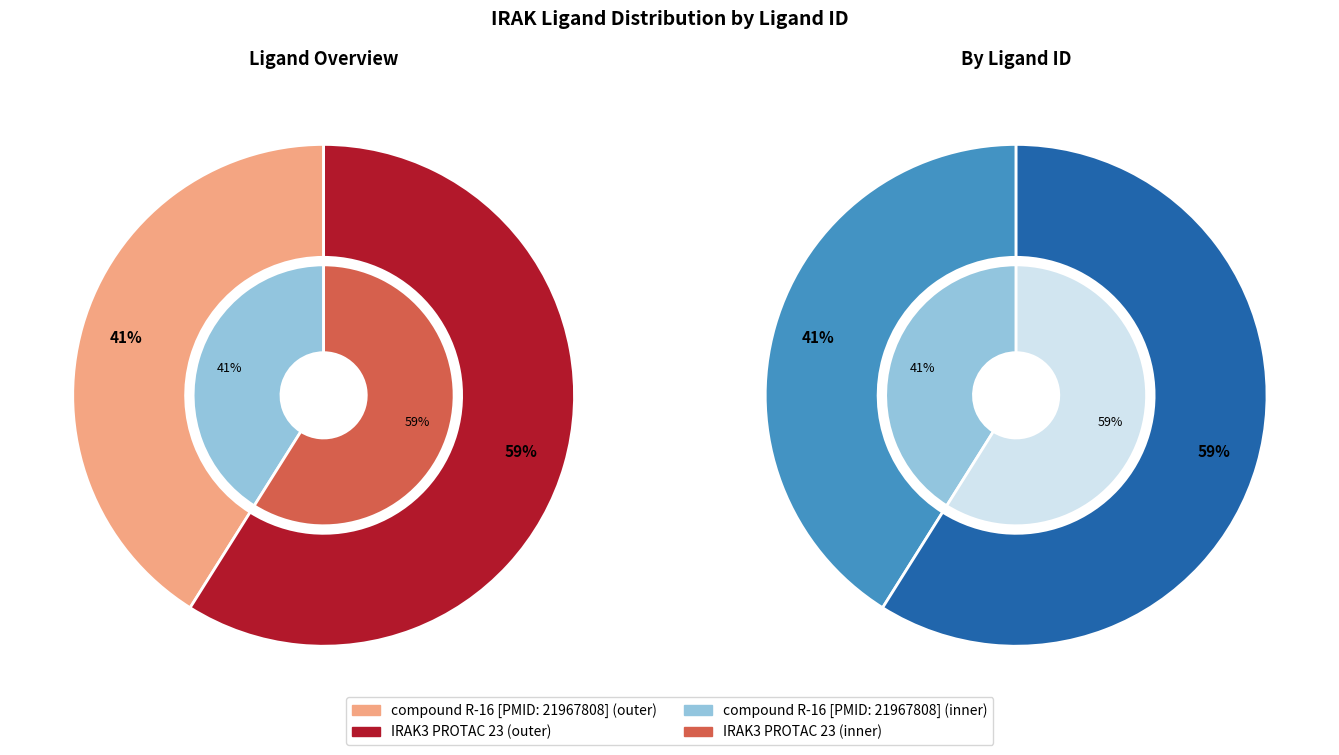

Is it true that IRAK3 PROTAC 23 is 59% of the pie?

True